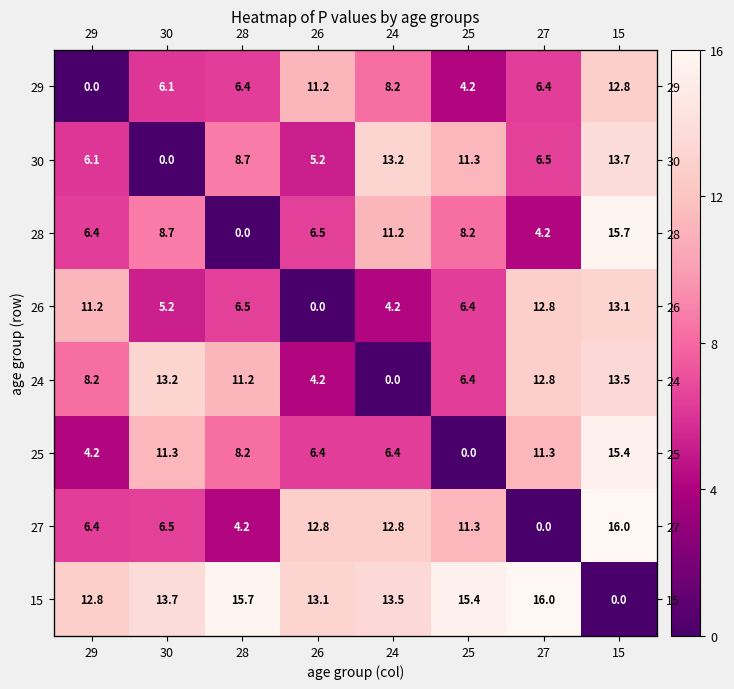

List the labels in order of 15 value, largest first.

27, 28, 25, 30, 24, 26, 29, 15